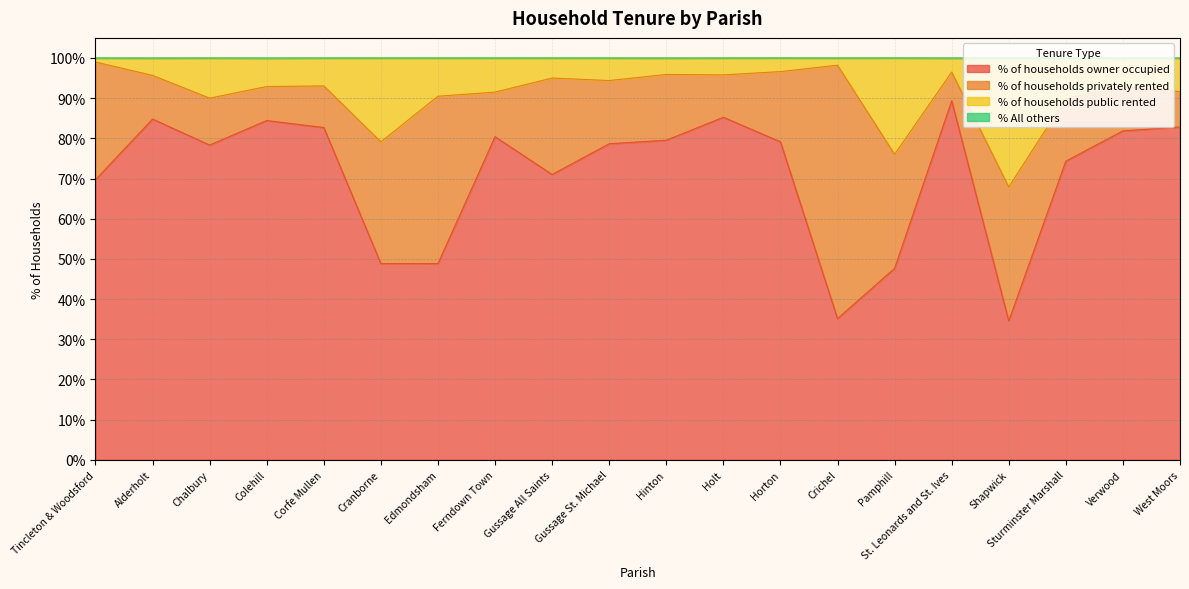

True or false: % of households owner occupied has a value of 79.1 at Horton.

True